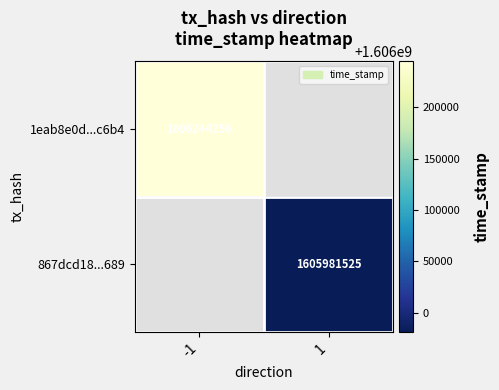

The value of 867dcd18...689 at 1 is 1056281313. True or false?

False